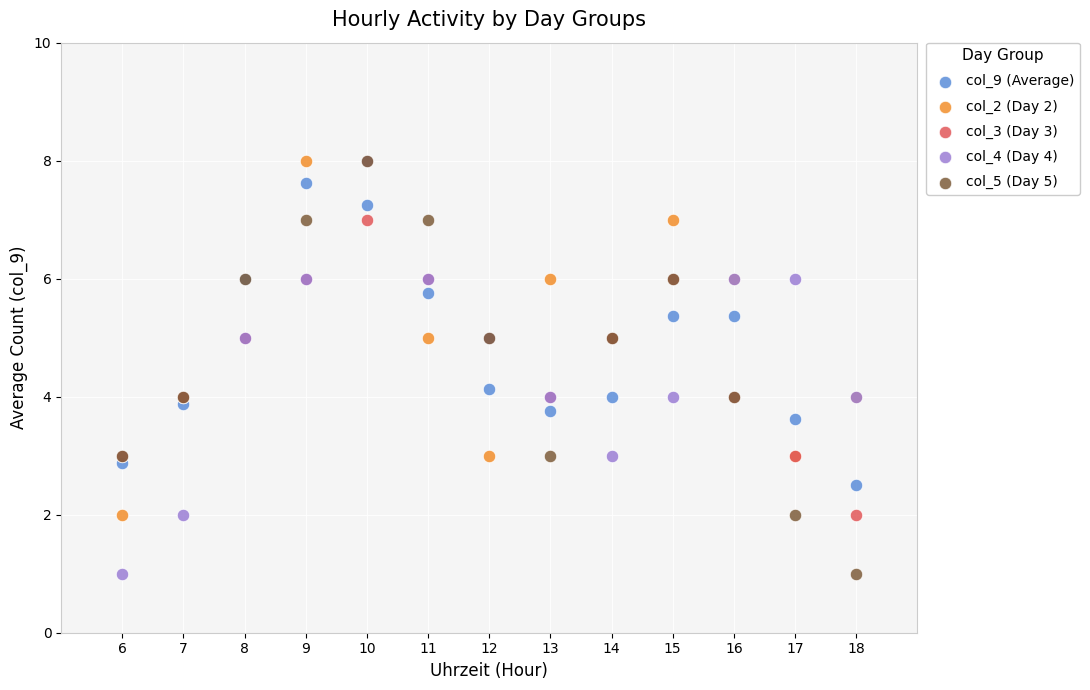

What are all the series names shown in the legend?

col_9 (Average), col_2 (Day 2), col_3 (Day 3), col_4 (Day 4), col_5 (Day 5)